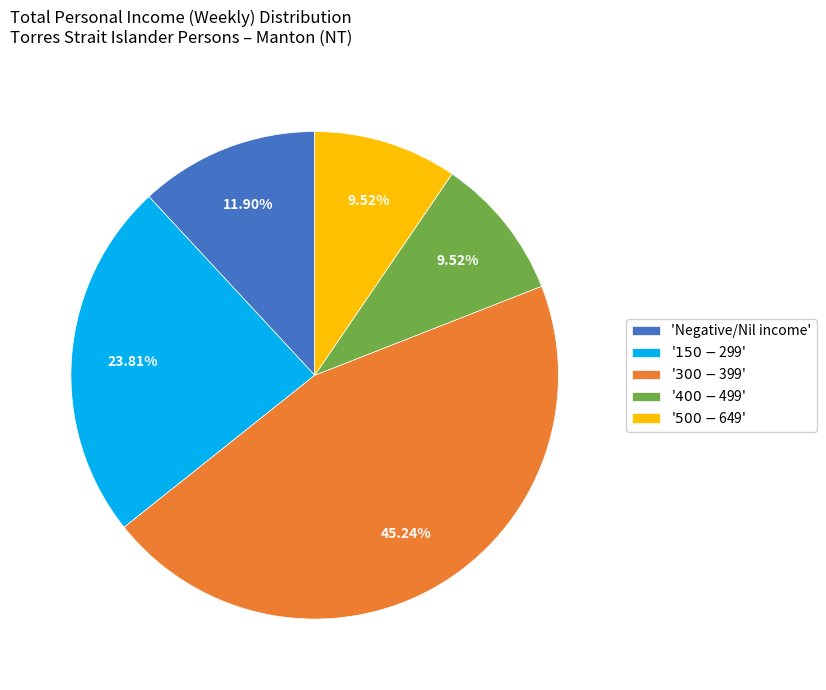

Is there any slice that represents more than half of the pie?

No